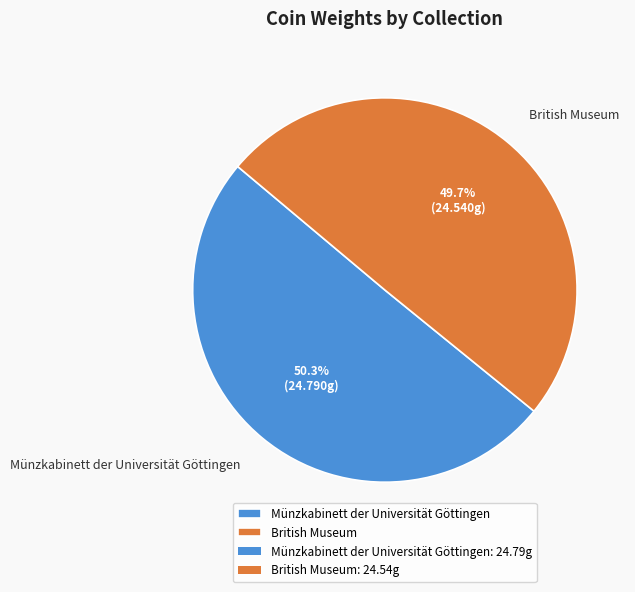

What percentage do Münzkabinett der Universität Göttingen and British Museum together represent?

100.0%